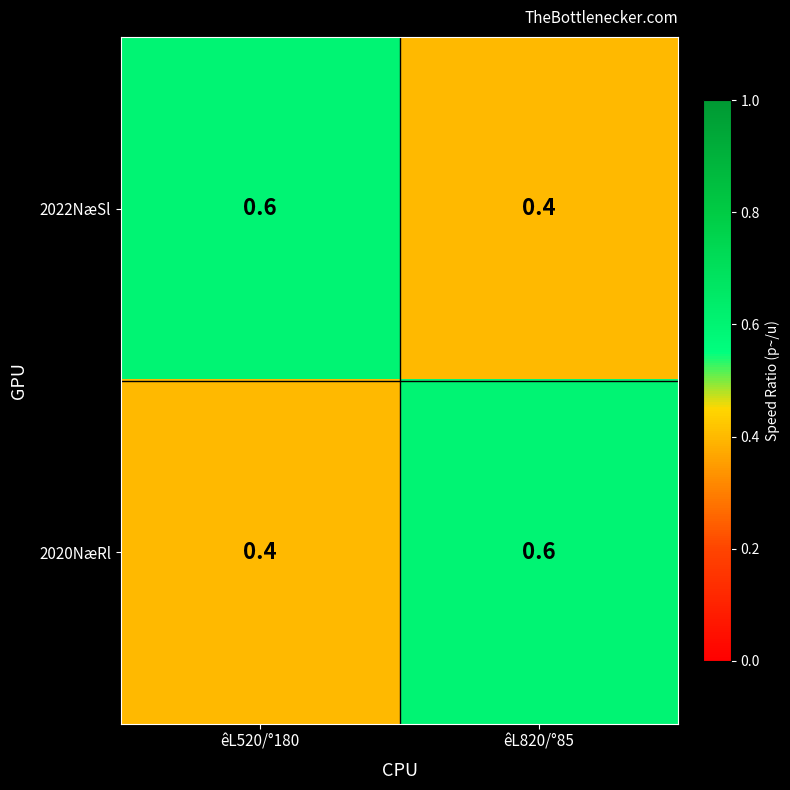

At which label is 2022NæSl closest to 0?

êL820/°85